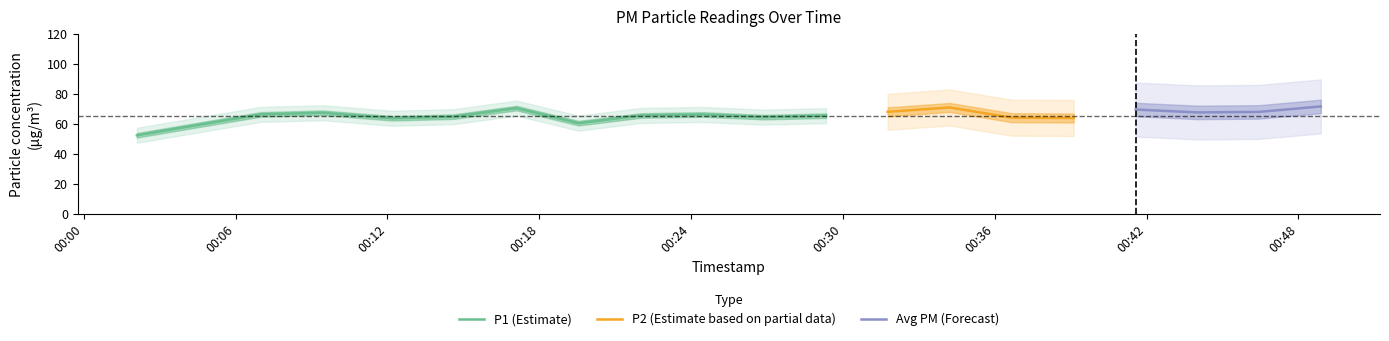

Which series has the largest total across all categories?

P1